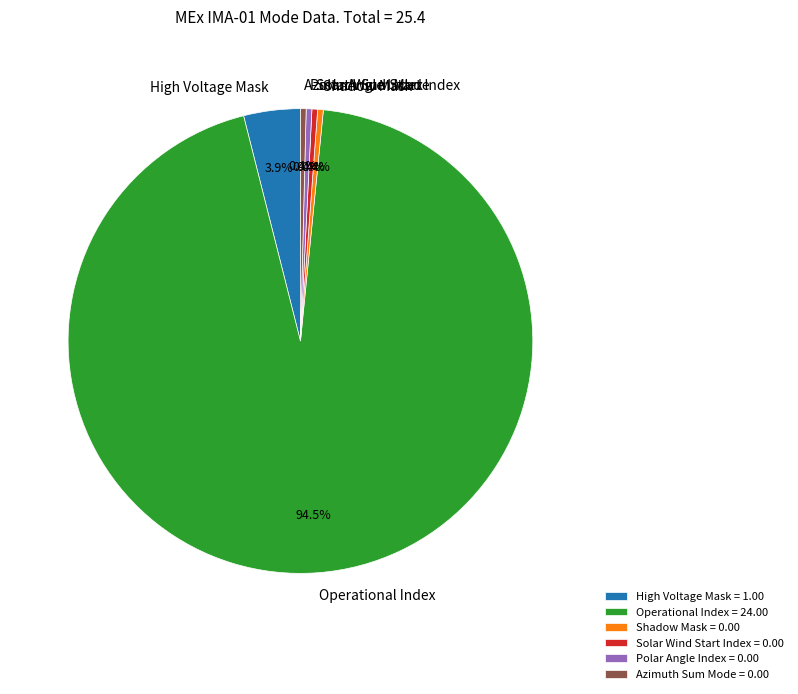

Does Operational Index account for over 50% of the chart?

Yes